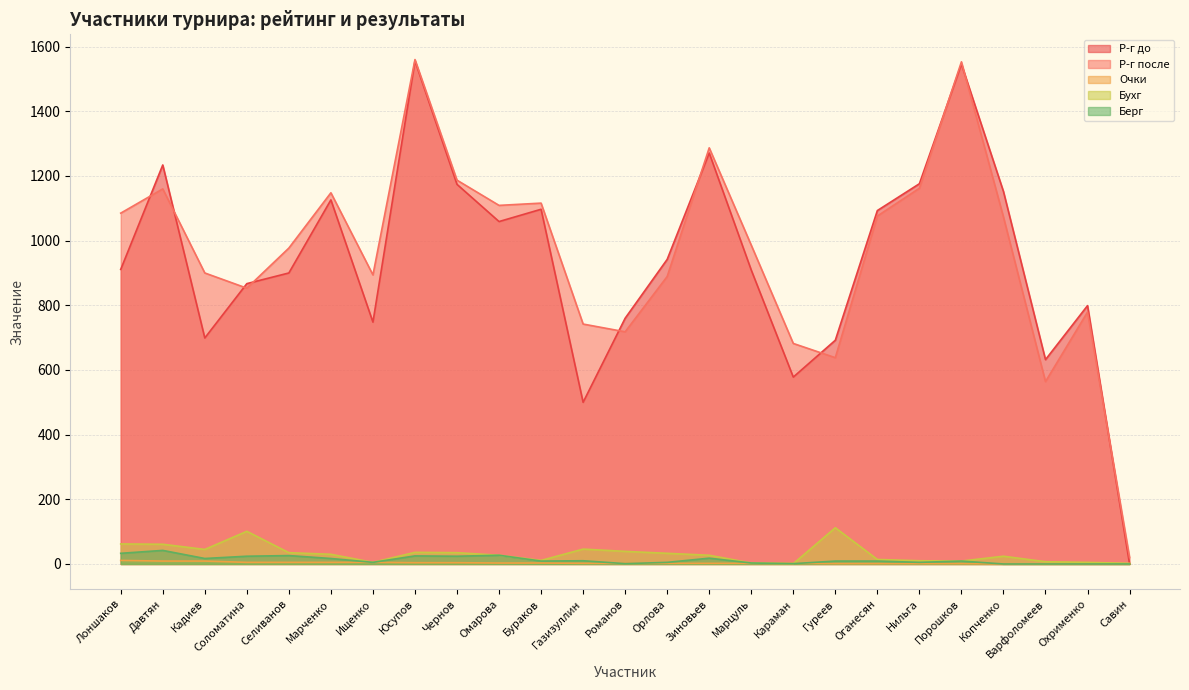

Is the value of Берг at Романов greater than the value of Р-г до at Чернов?

No